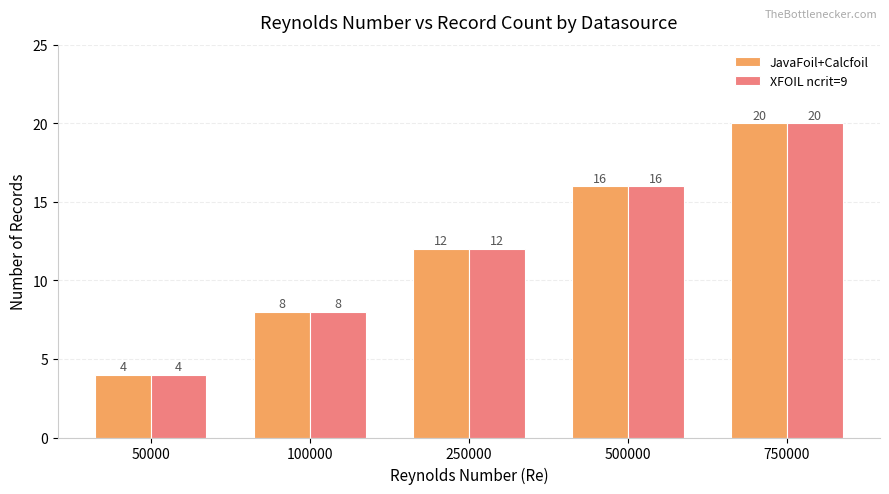

How many groups of bars are there?

5